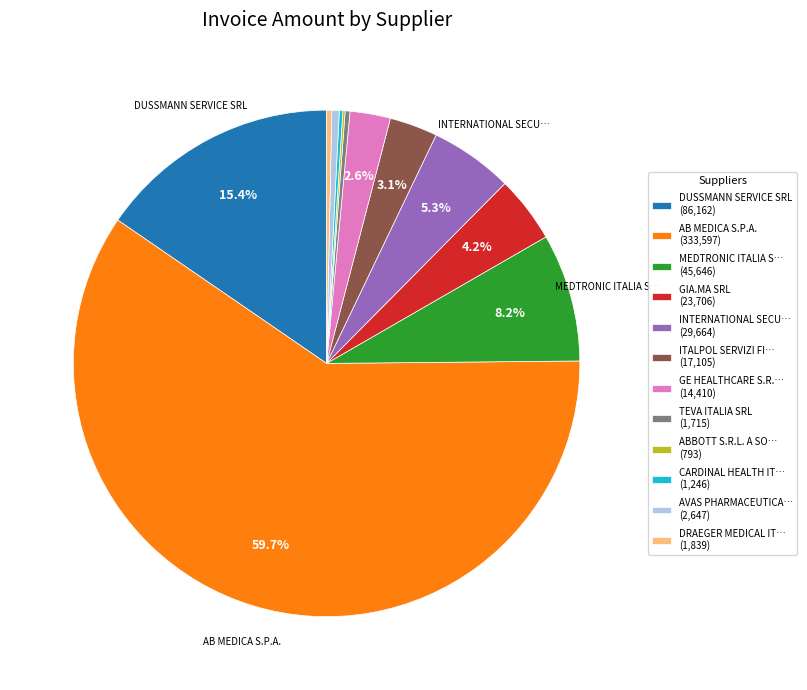

Does any single category account for the majority?

Yes